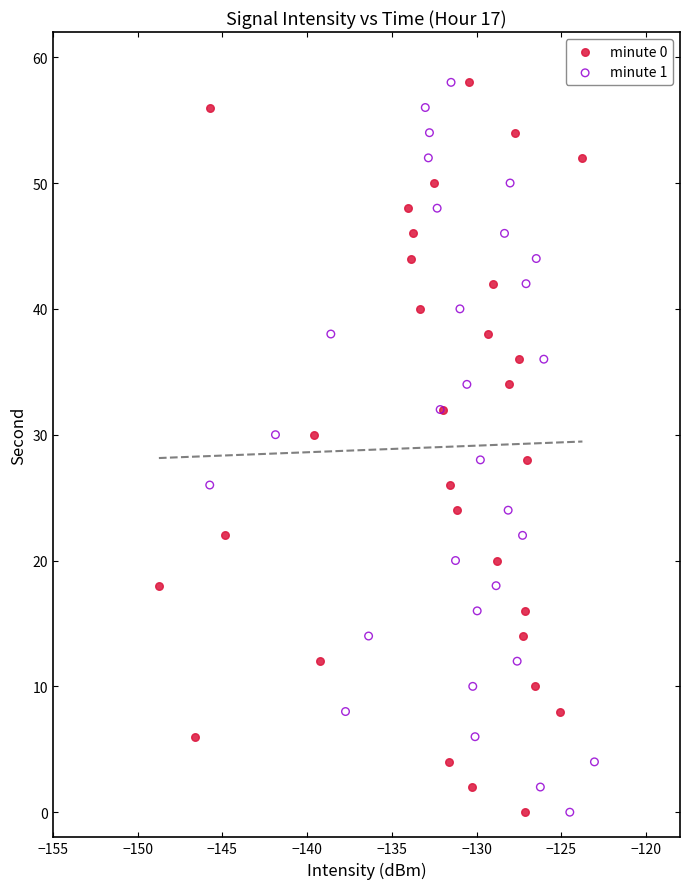

What are all the series names shown in the legend?

minute 0, minute 1